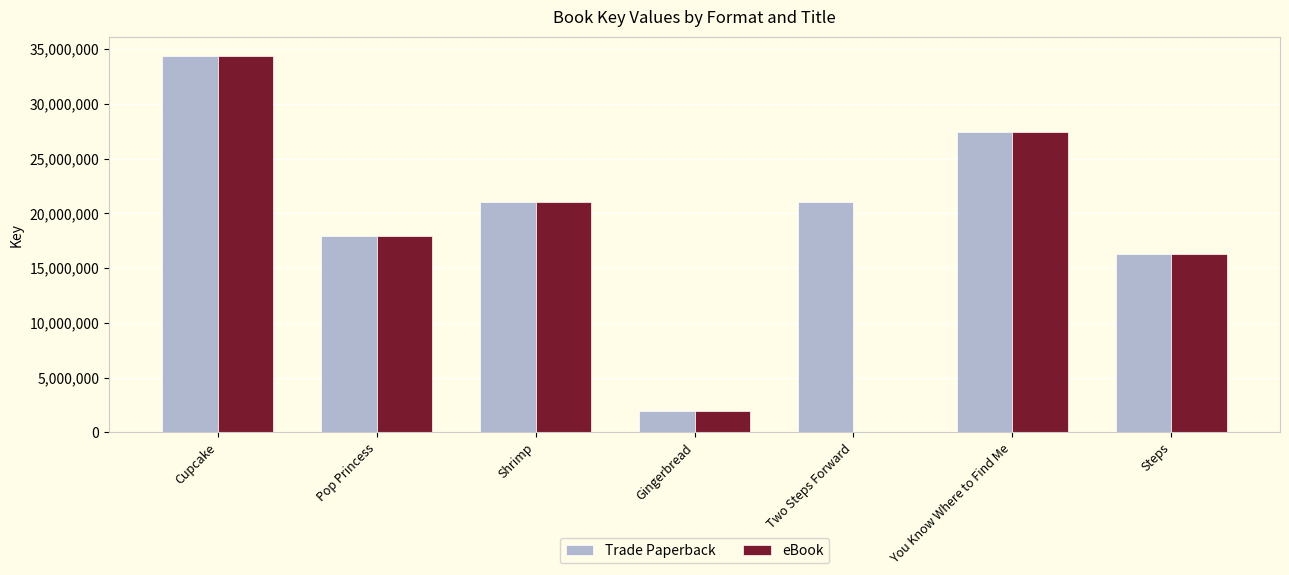

What is the greatest value displayed?

34395219